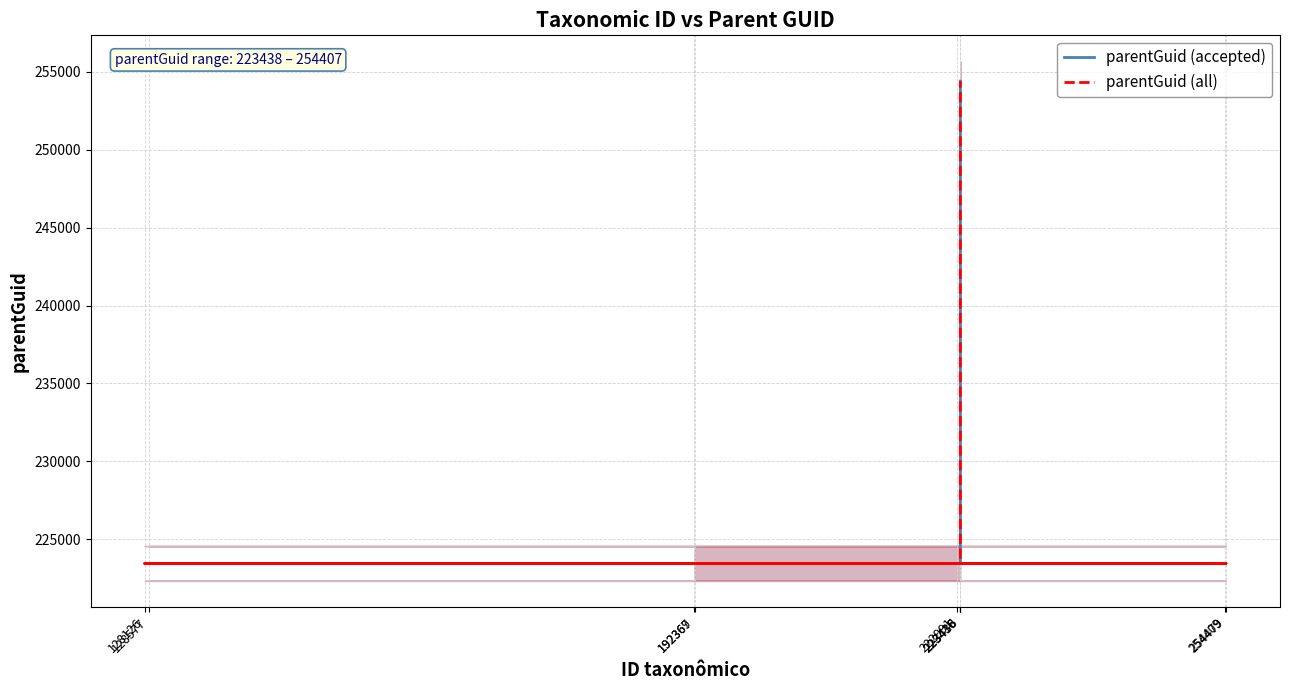

Is the value of parentGuid (all) at 128126 greater than the value of parentGuid (accepted) at 128126?

No